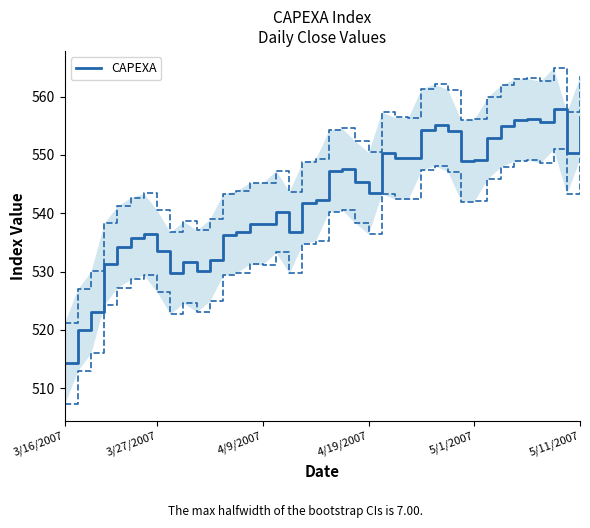

Which category has the lowest value in the CAPEXA series?

3/16/2007